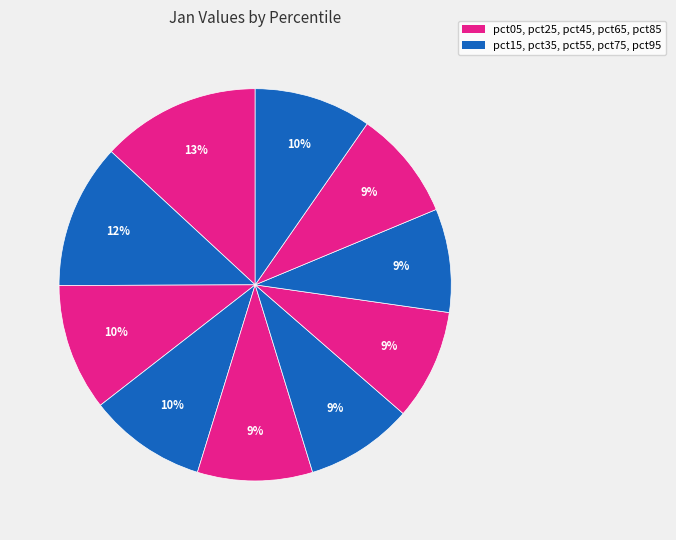

What is the largest slice in the pie chart?

pct05